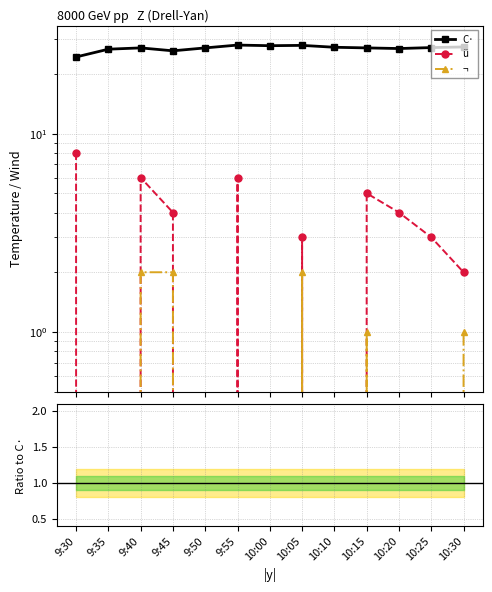

Count the number of data series in this chart.

3